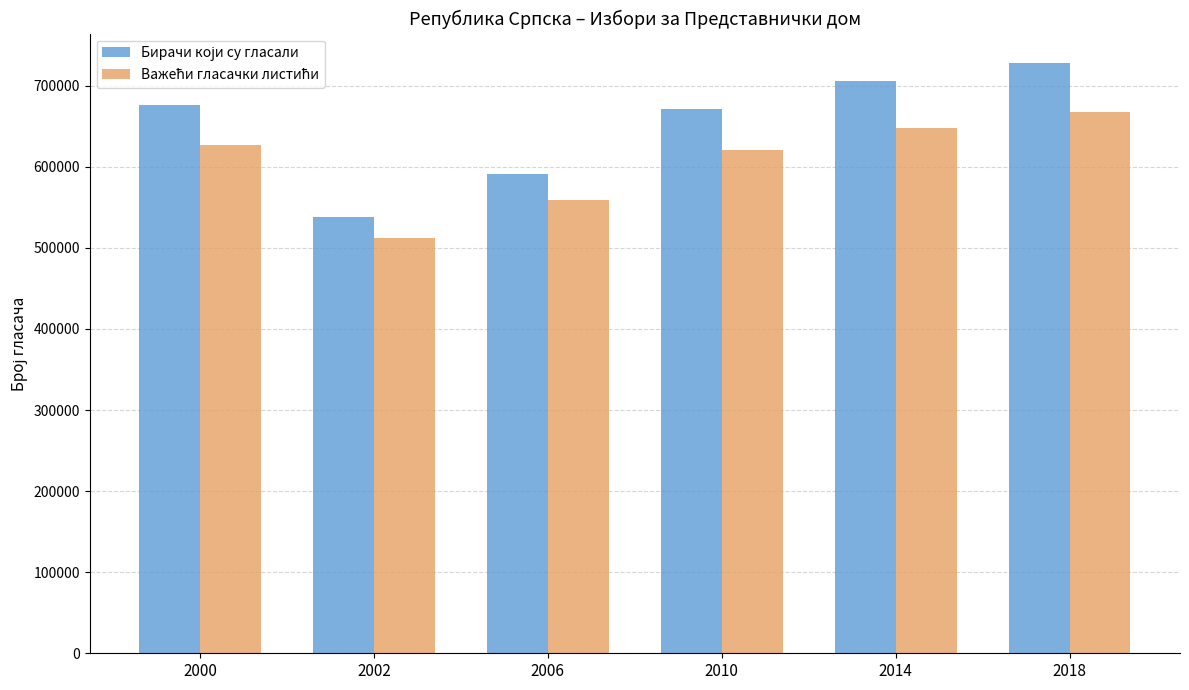

What is the total value across all series at 2006?

1150439